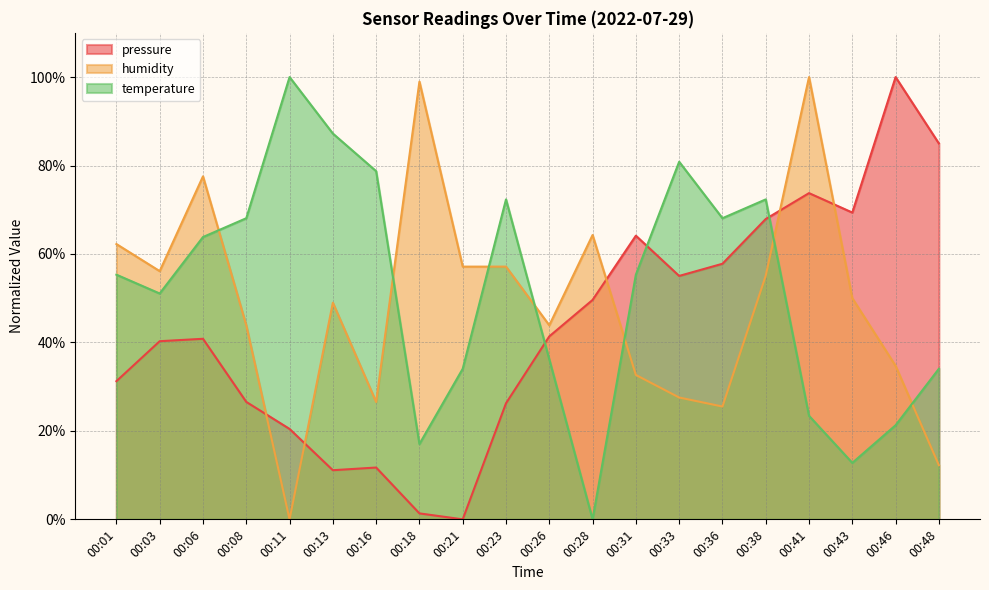

How many times do pressure and humidity cross each other?

5